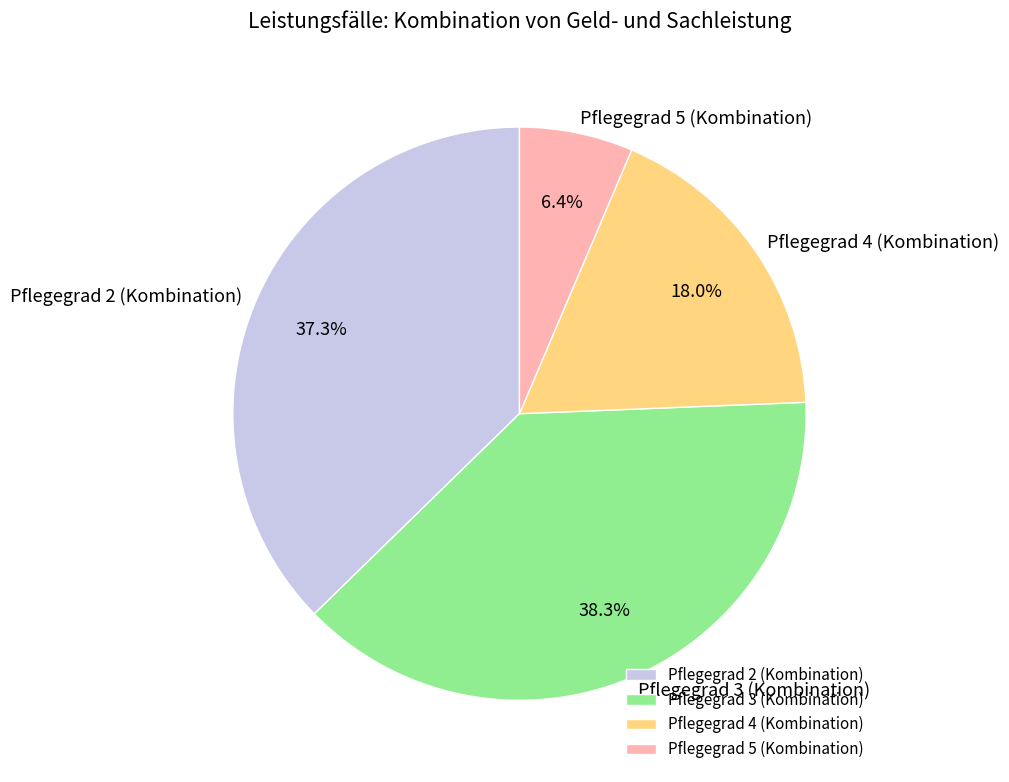

Which category has the smallest portion of the pie?

Pflegegrad 5 (Kombination)